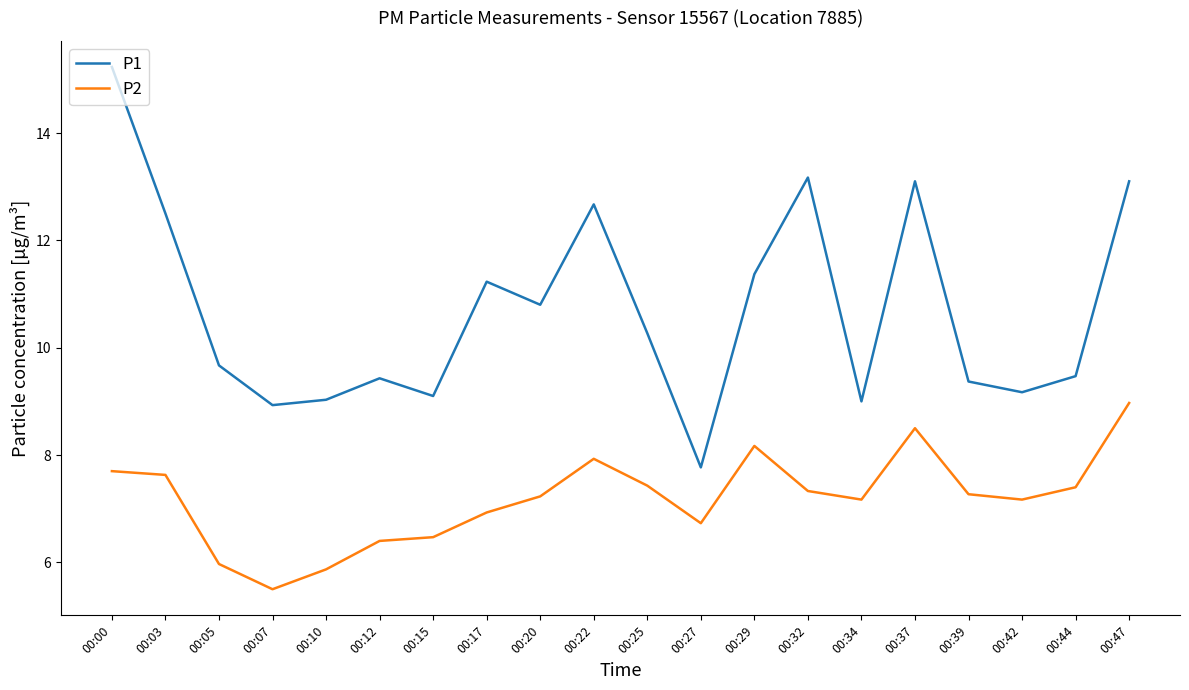

At which category is the sum across all series the highest?

00:00